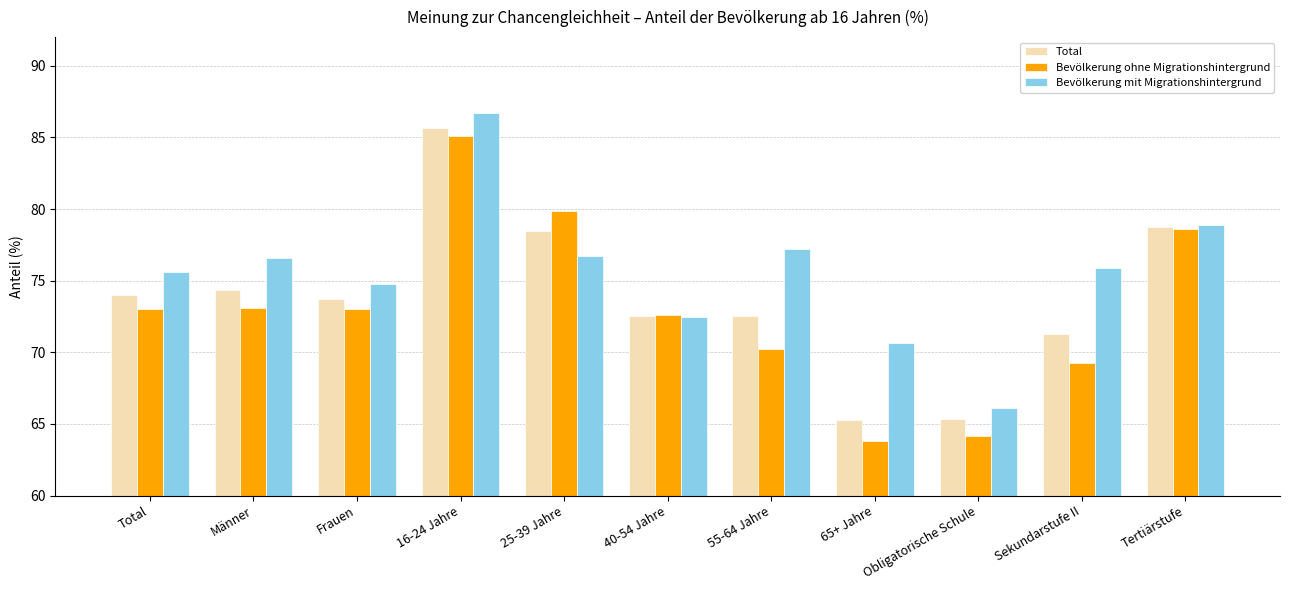

What is the difference between the maximum and minimum values in the Bevölkerung mit Migrationshintergrund series?

20.5